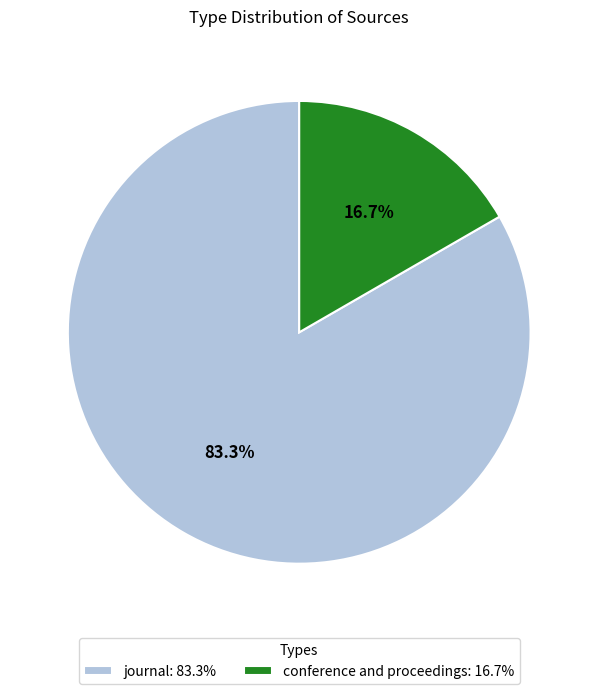

What percentage is the conference and proceedings slice, to the nearest percent?

17%